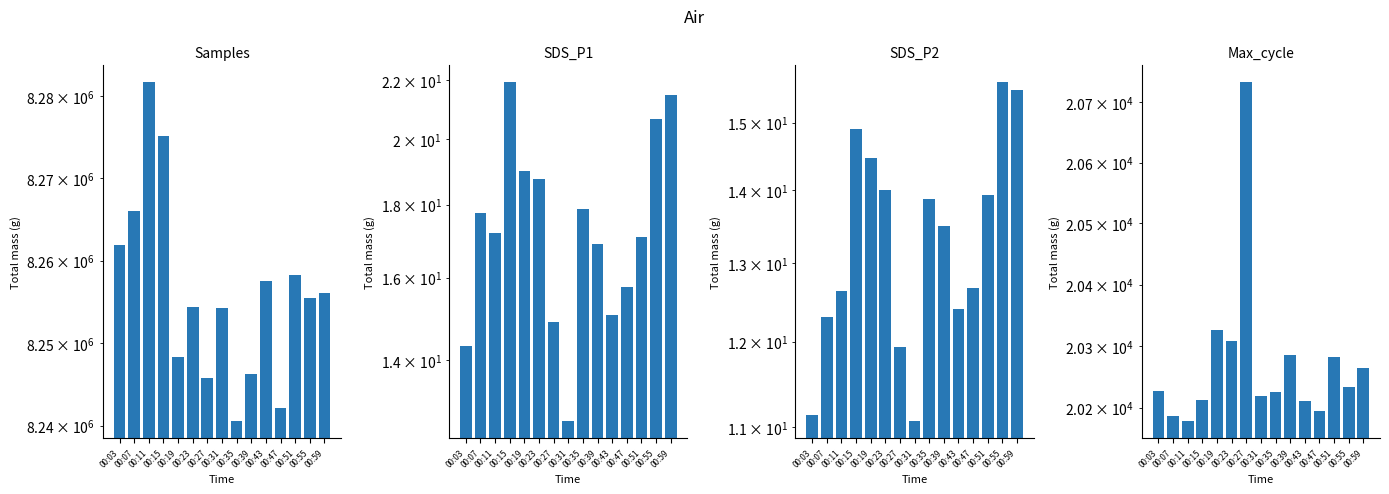

List the series in order of their peak value, lowest first.

SDS_P2, SDS_P1, Max_cycle, Samples